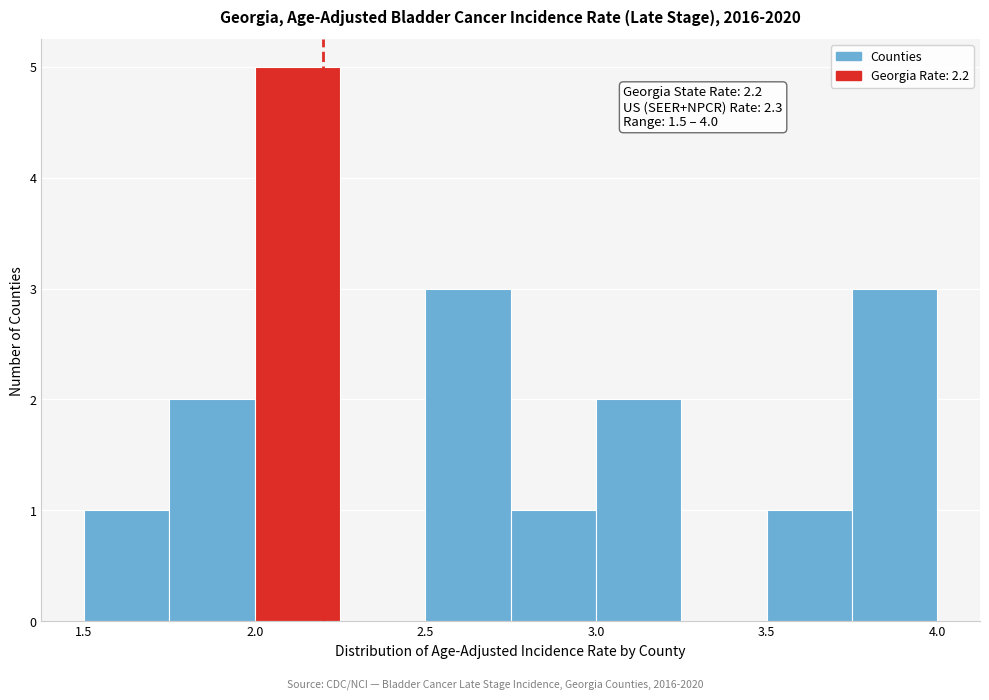

Which range on the x-axis has the tallest bar?

2.00 to 2.25